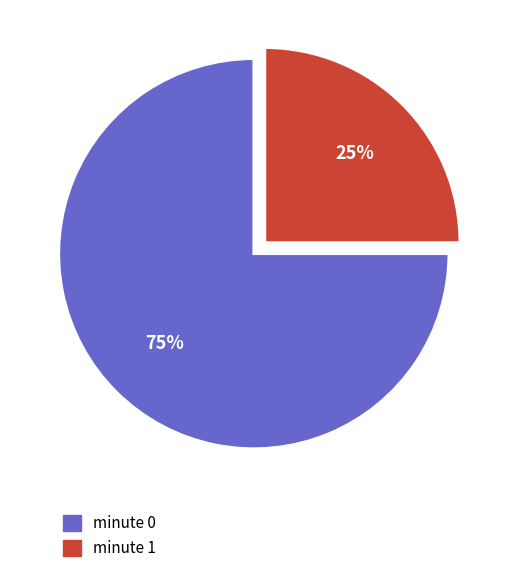

How many slices are in this pie chart?

2